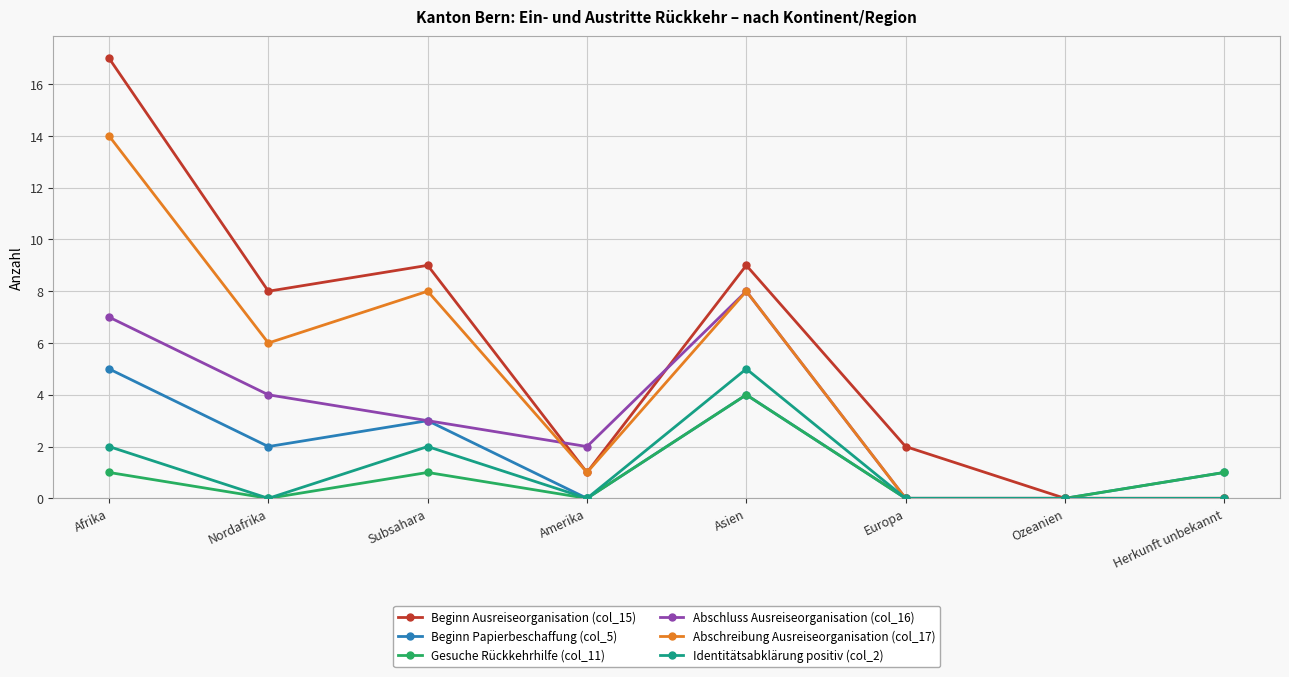

Count the number of categories in the chart.

8